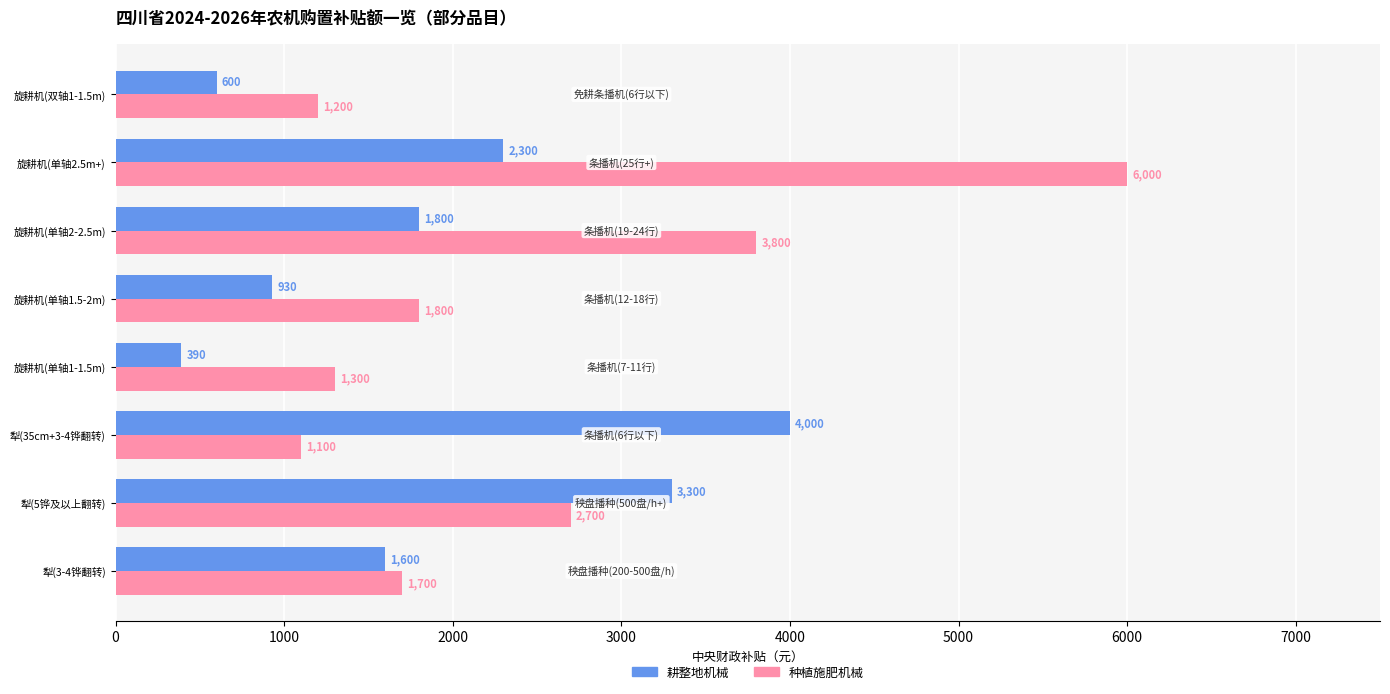

At which label does 种植施肥机械 reach its peak?

旋耕机(单轴2.5m+)